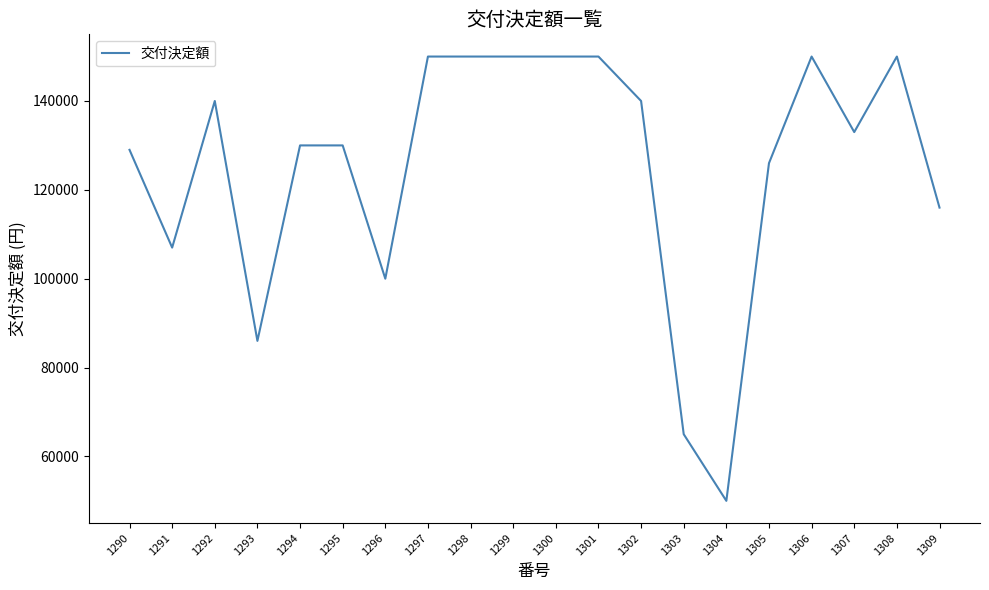

What is the sum of the values at 1307 and 1300?

283000